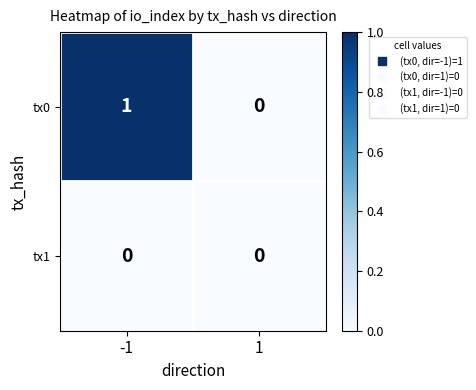

Which series has the largest total across all categories?

tx0